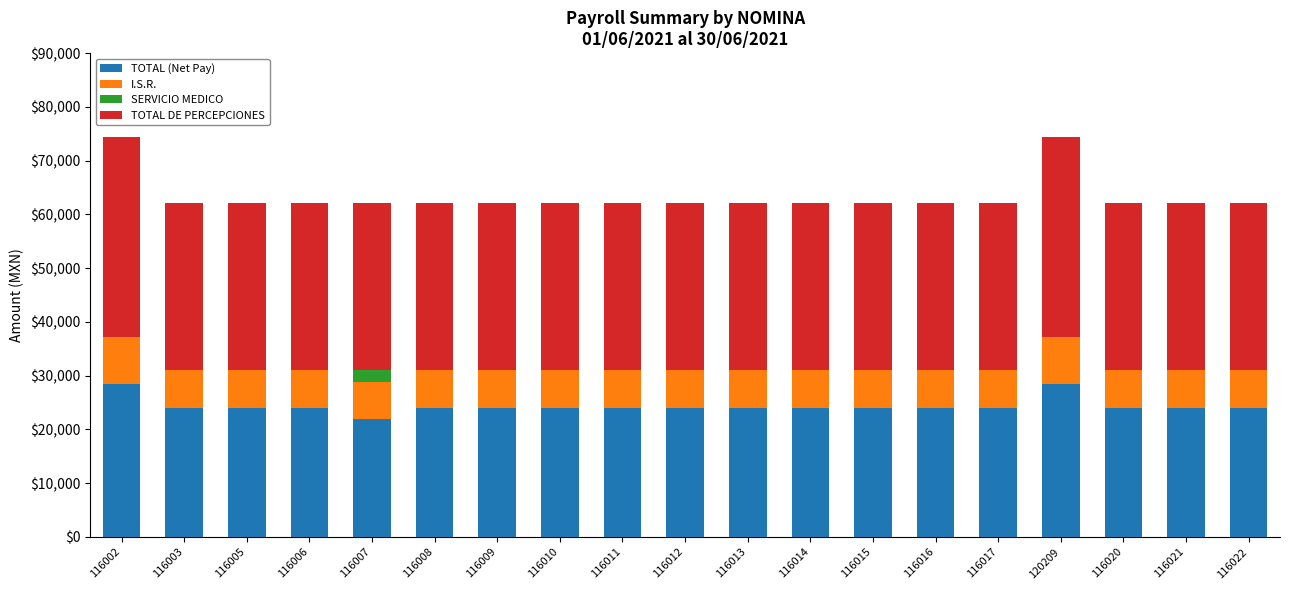

What is the sum of all TOTAL (Net Pay) values?

463831.8